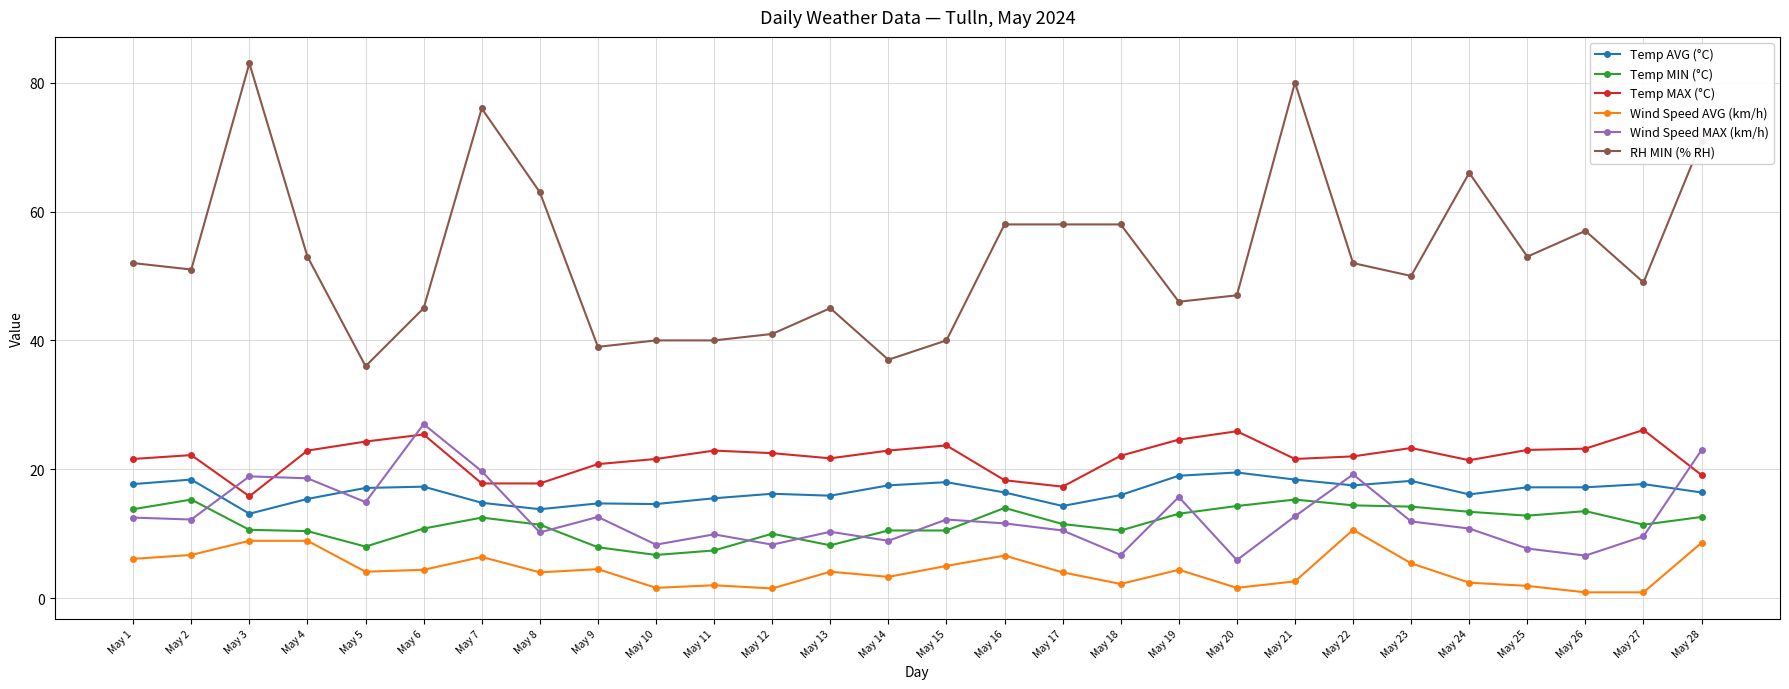

What are all the series names shown in the legend?

Temp AVG (°C), Temp MIN (°C), Temp MAX (°C), Wind Speed AVG (km/h), Wind Speed MAX (km/h), RH MIN (% RH)